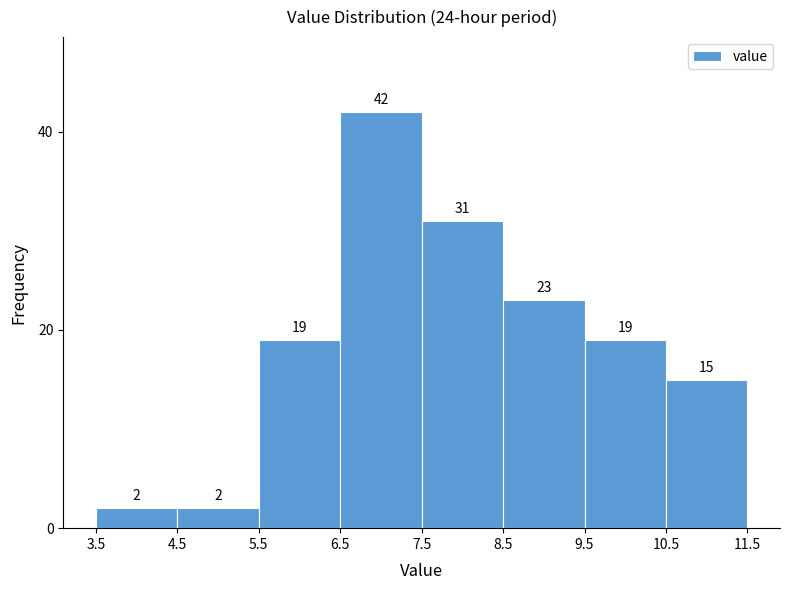

Reading left to right, transcribe this chart: for each bar, give the range it covers on the x-axis and its height.

3.5 to 4.5: 2
4.5 to 5.5: 2
5.5 to 6.5: 19
6.5 to 7.5: 42
7.5 to 8.5: 31
8.5 to 9.5: 23
9.5 to 10.5: 19
10.5 to 11.5: 15